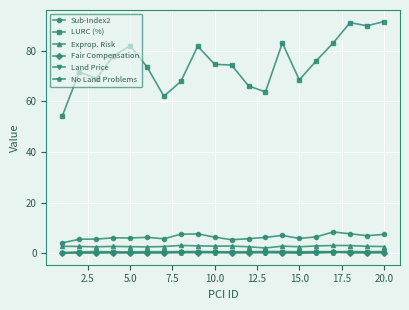

True or false: No Land Problems and LURC (%) intersect in this chart.

False